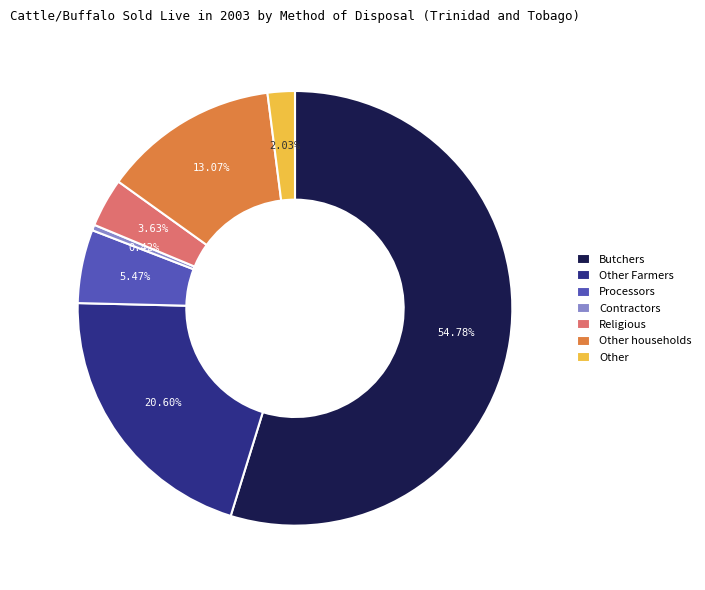

Does Butchers account for over 50% of the chart?

Yes